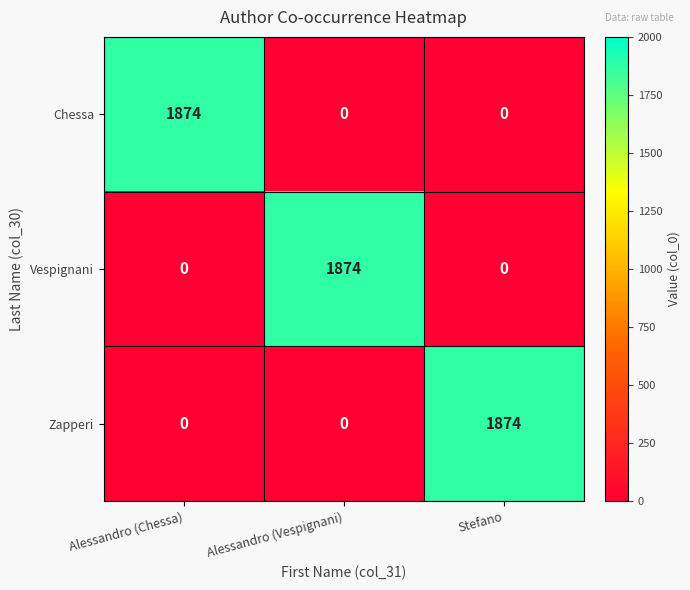

The Chessa series shows 0 at Alessandro (Vespignani). True or false?

True